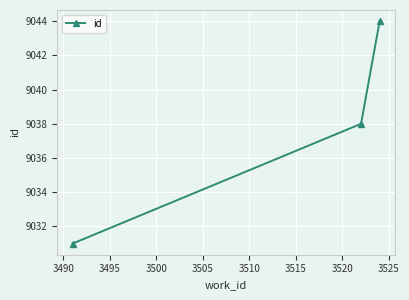

Reading left to right, list all the values displayed in this chart.

9031	9038	9044